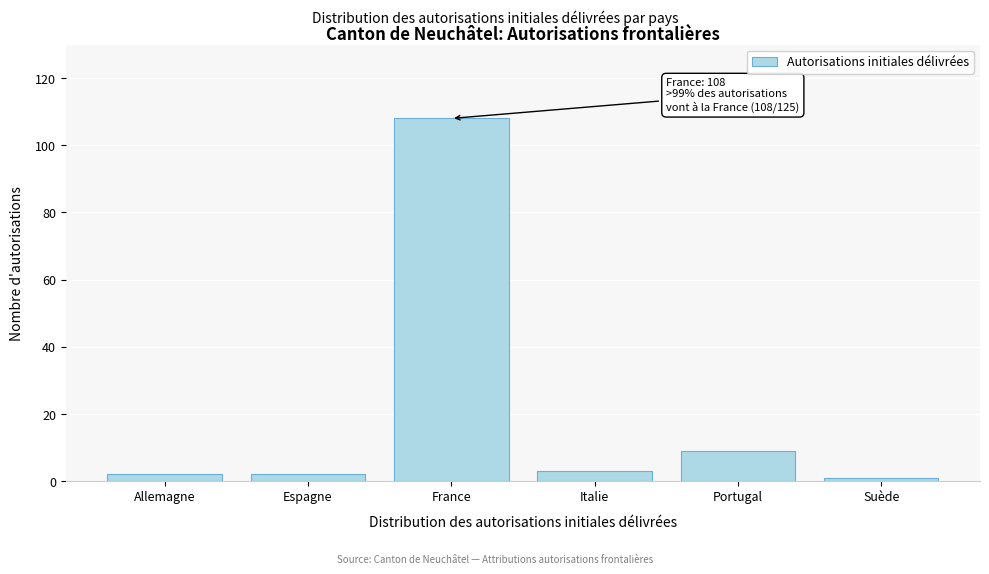

Reading left to right, transcribe all the data shown in this chart.

Allemagne=2	Espagne=2	France=108	Italie=3	Portugal=9	Suède=1